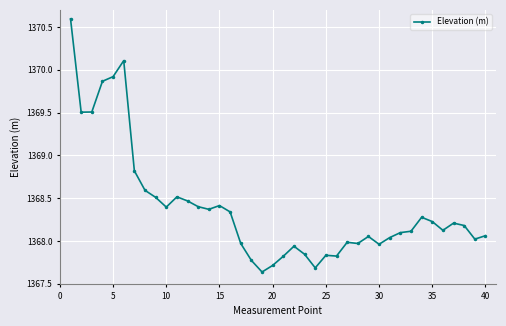

What is the difference between the second highest and minimum values?

2.5